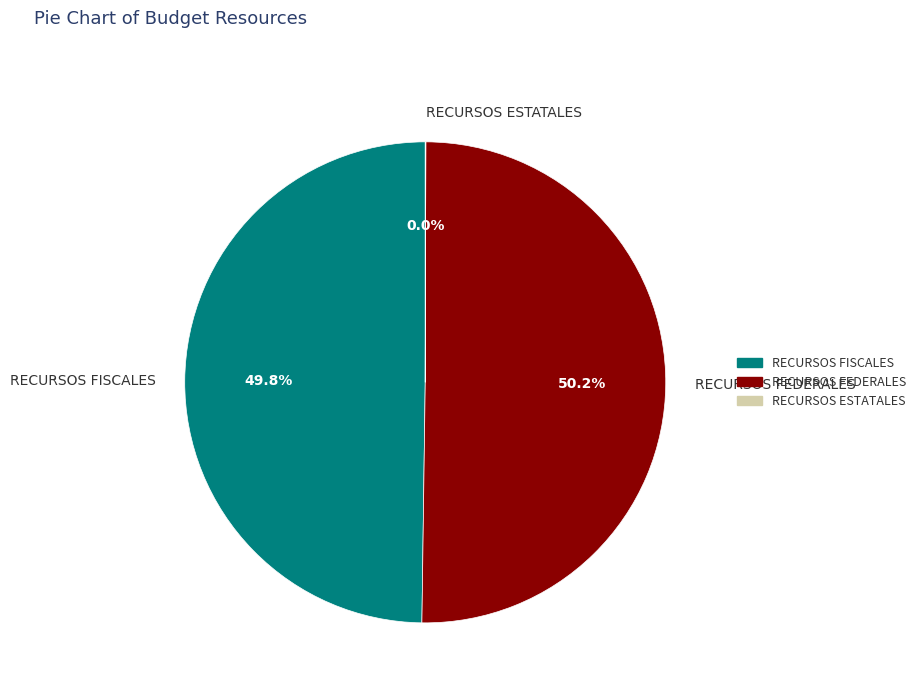

Which slice represents more than half of the pie?

RECURSOS FEDERALES